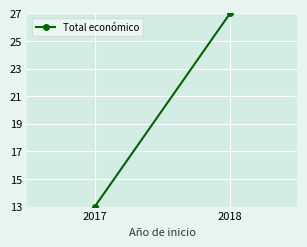

The value at 2017 is 13. True or false?

True